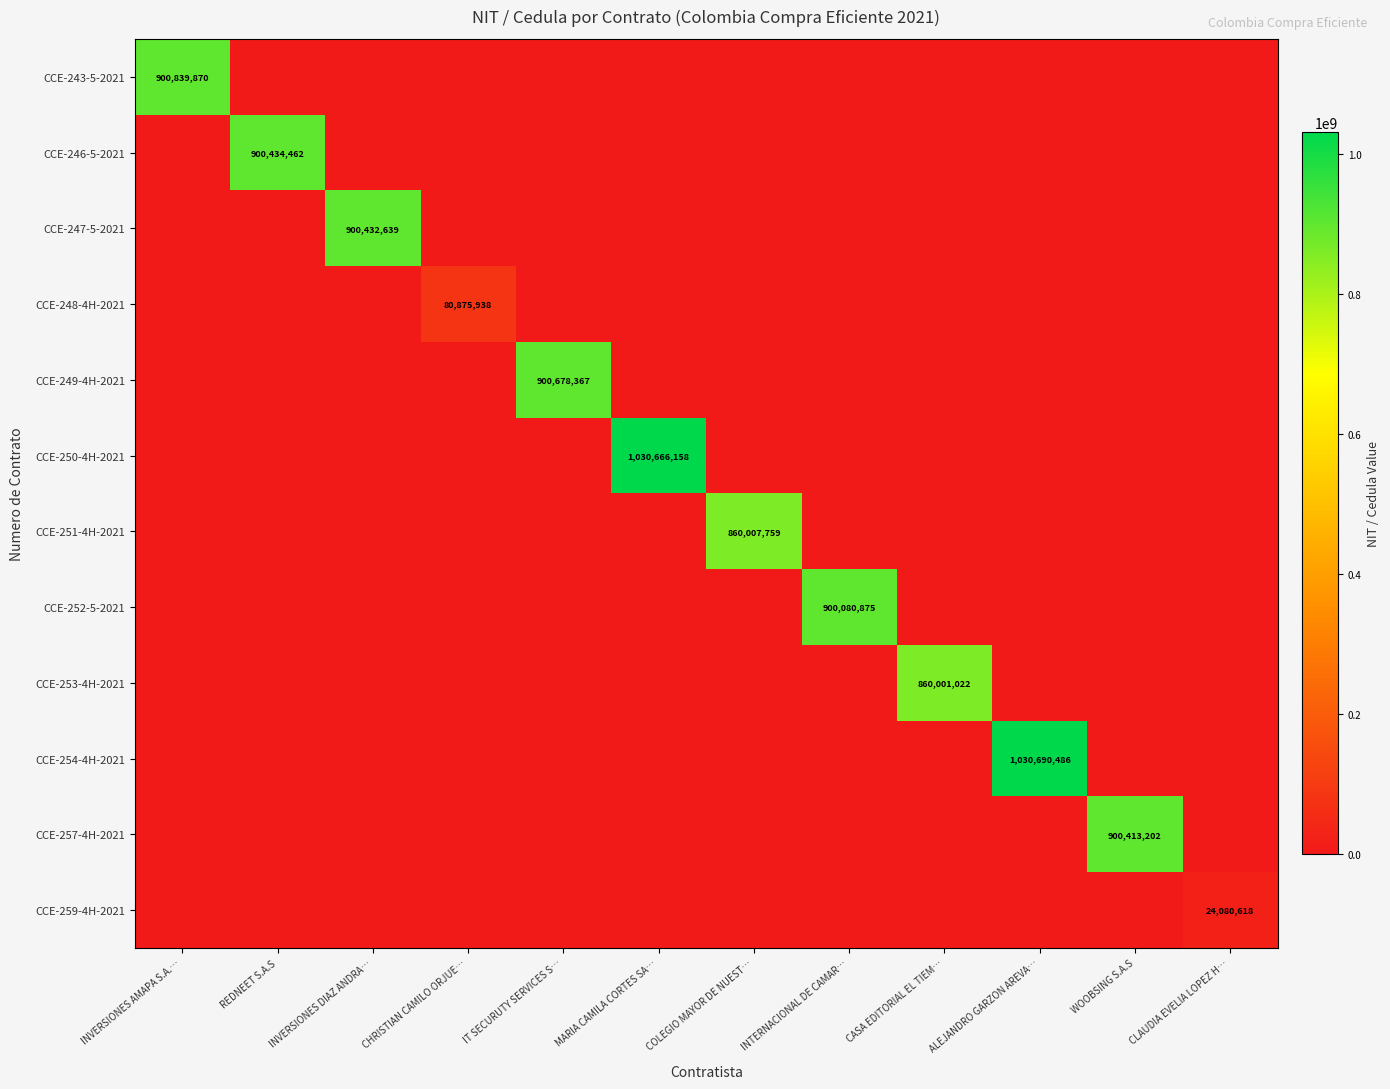

The value of CCE-250-4H-2021 at MARIA CAMILA CORTES SA… is 1030666158. True or false?

True